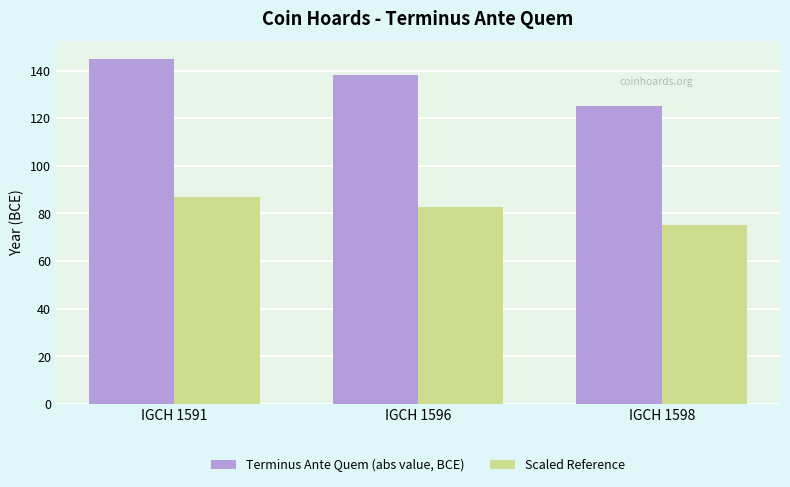

What is the value of the Terminus Ante Quem (abs value, BCE) bar at the 3rd from the left?

125.0